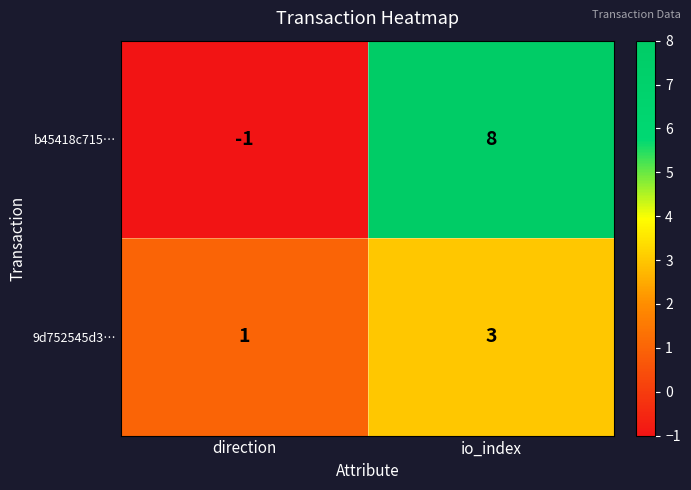

Which series changed the most between direction and io_index?

b45418c715…